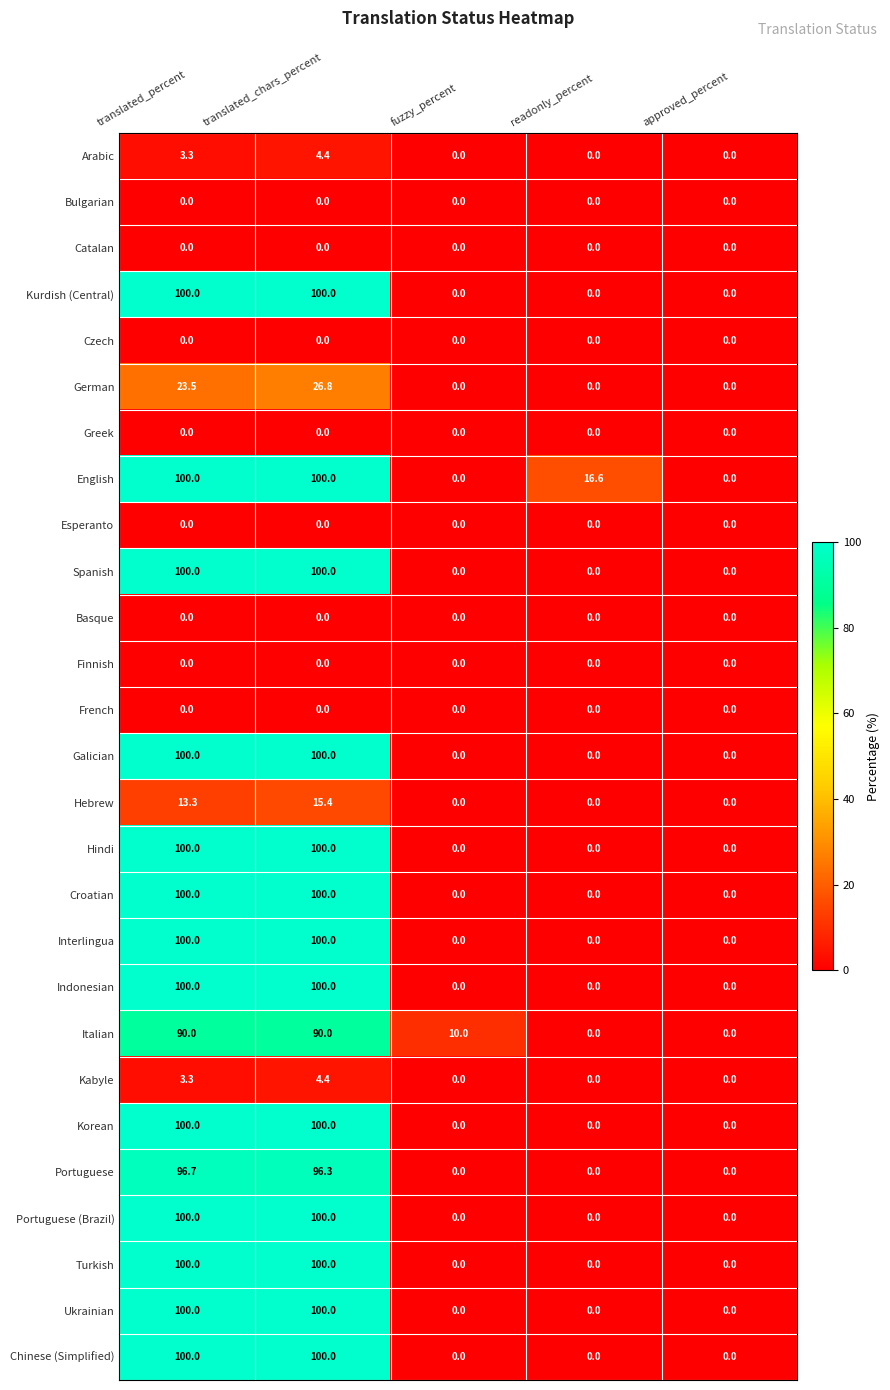

How many Interlingua values are between 0 and 100?

5